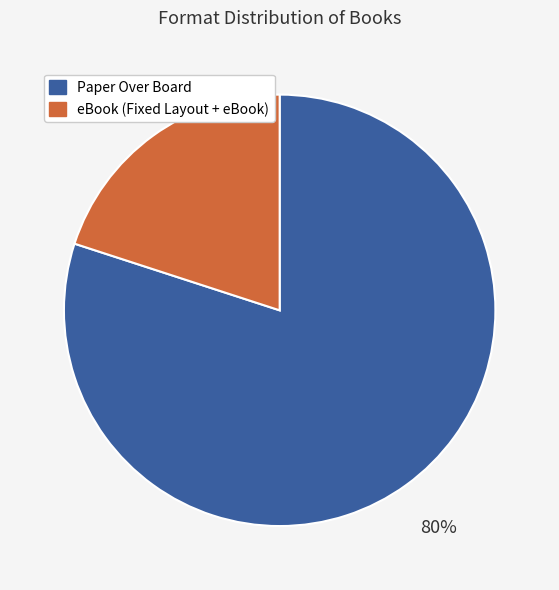

Does Paper Over Board represent more than half of the total?

Yes